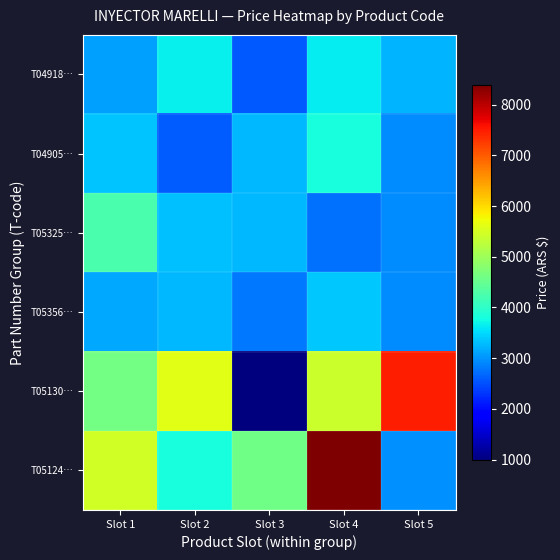

Which has a higher value, Slot 2 or Slot 1?

Slot 2